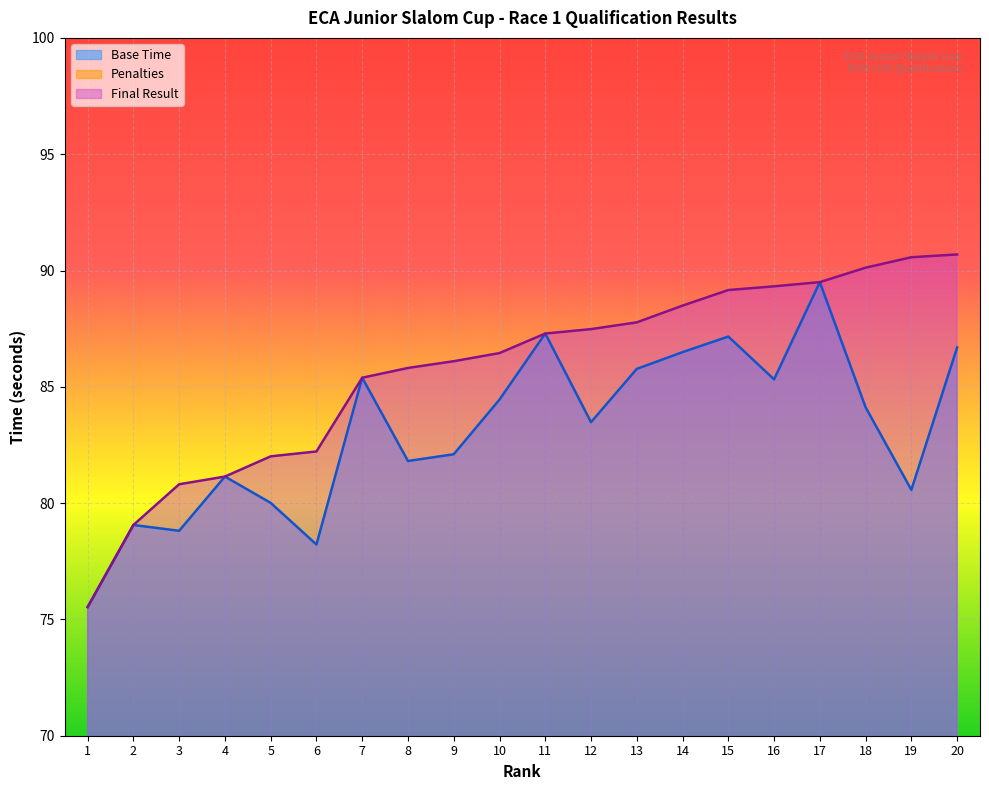

What is the difference between the Final Result values at 13 and 15?

1.4